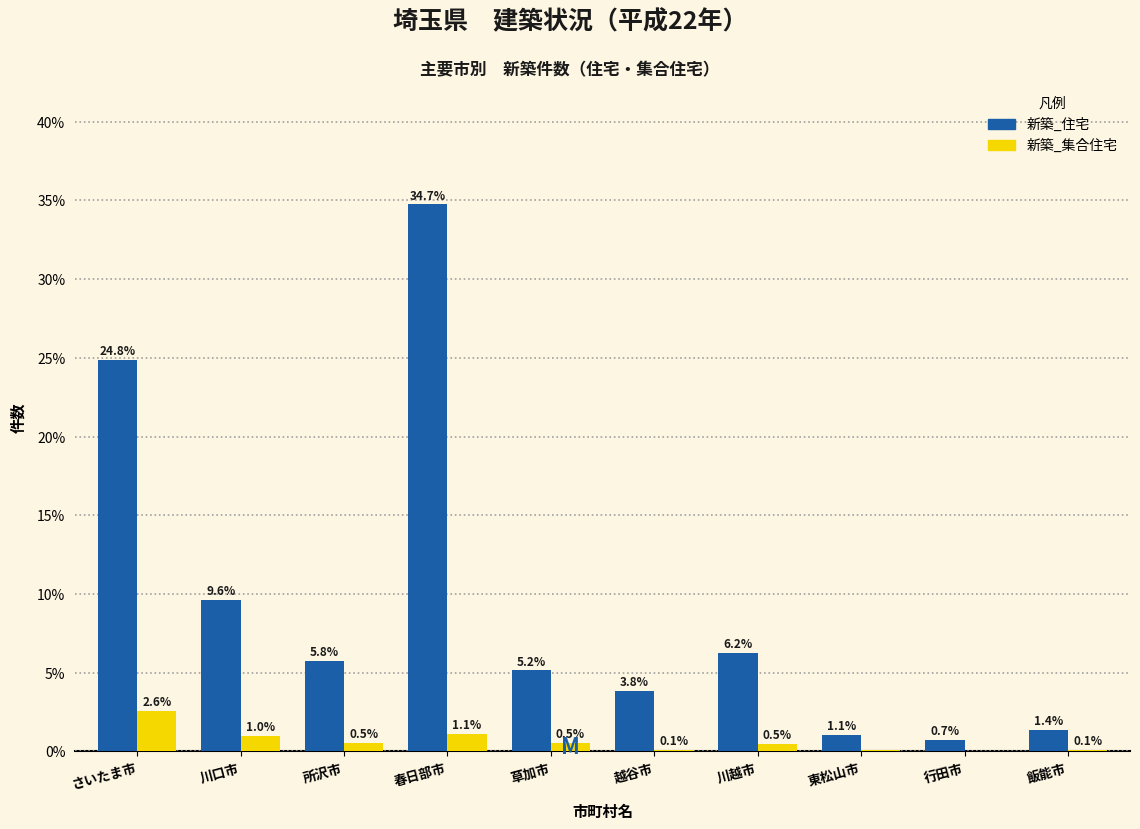

What is the difference between the 新築_住宅 values at 所沢市 and さいたま市?

19.1